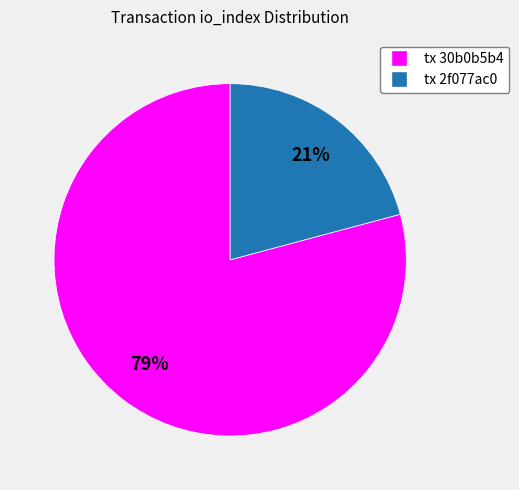

The tx 2f077ac0 slice represents 33% of the pie. True or false?

False